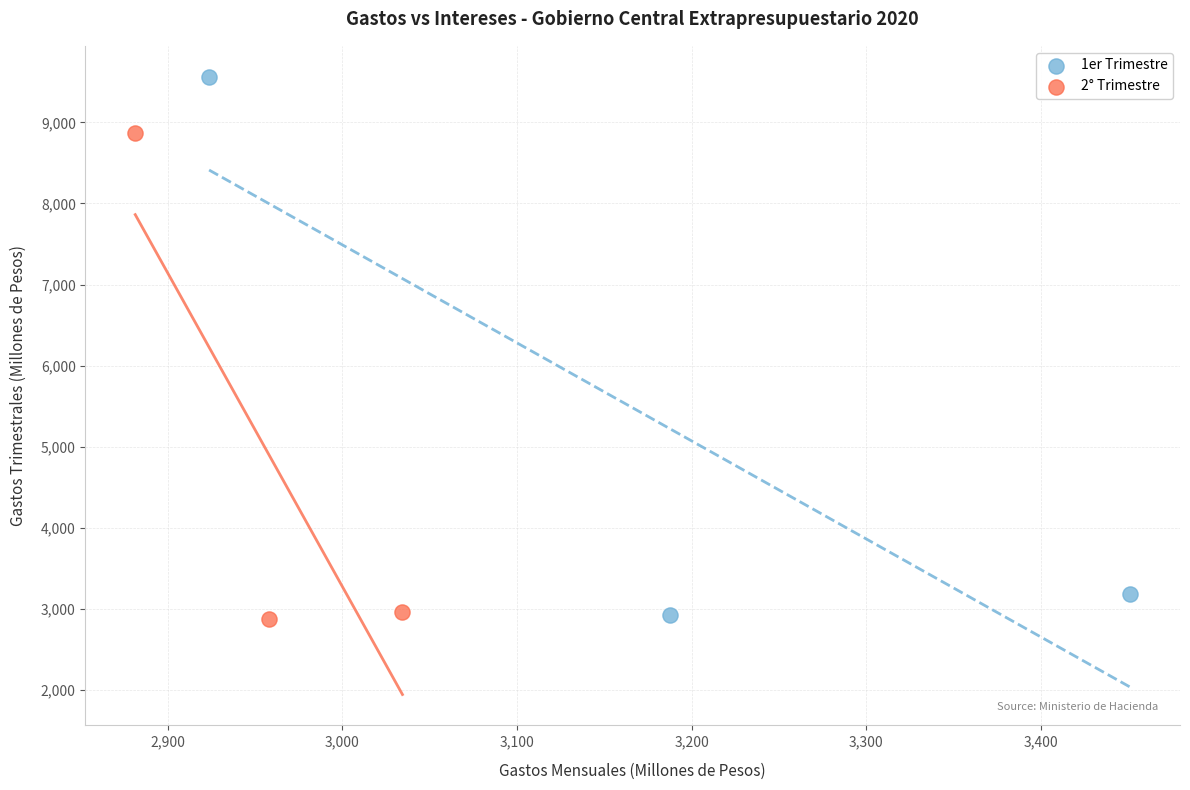

Which series contains the highest Y value?

1er Trimestre